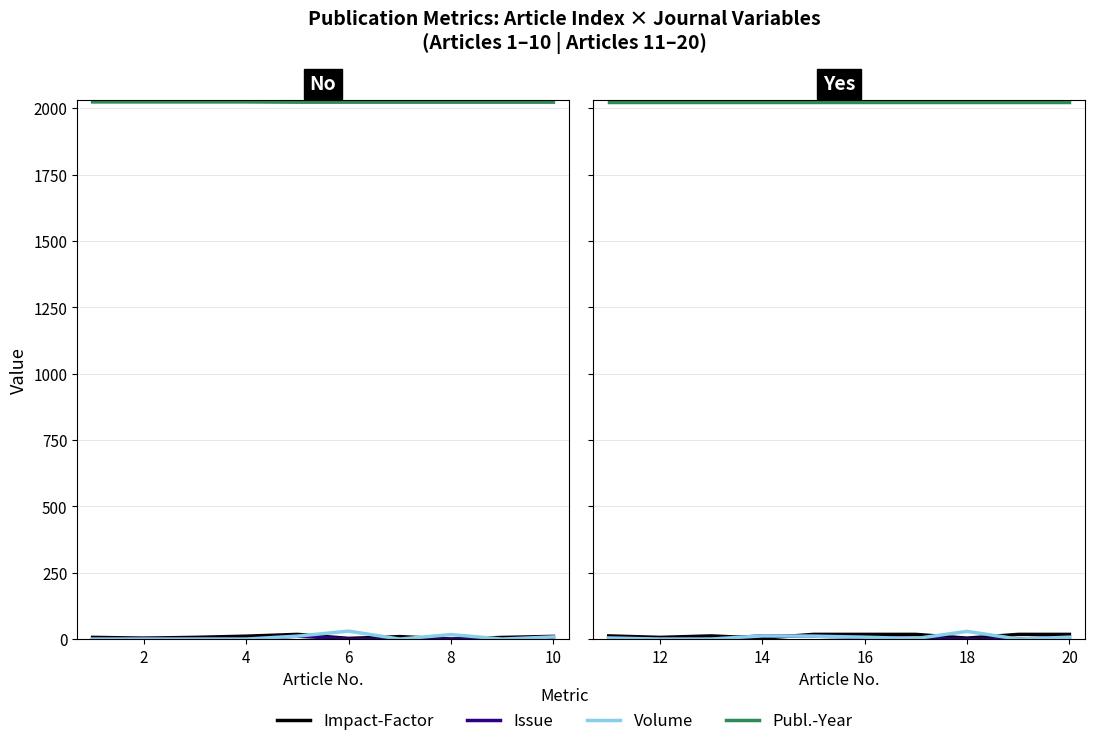

Does the chart display data point markers on the line(s)?

No